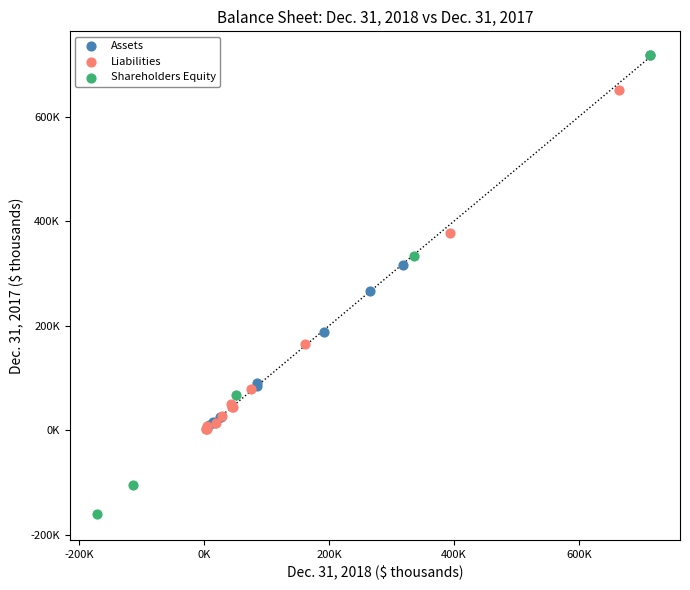

What are all the series names shown in the legend?

Assets, Liabilities, Shareholders Equity